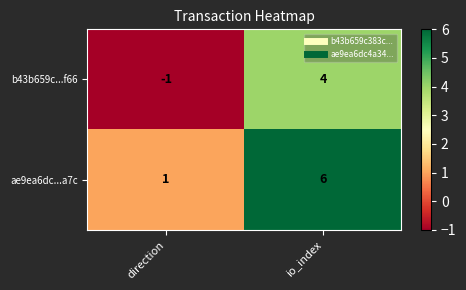

How many distinct data groups are displayed?

2